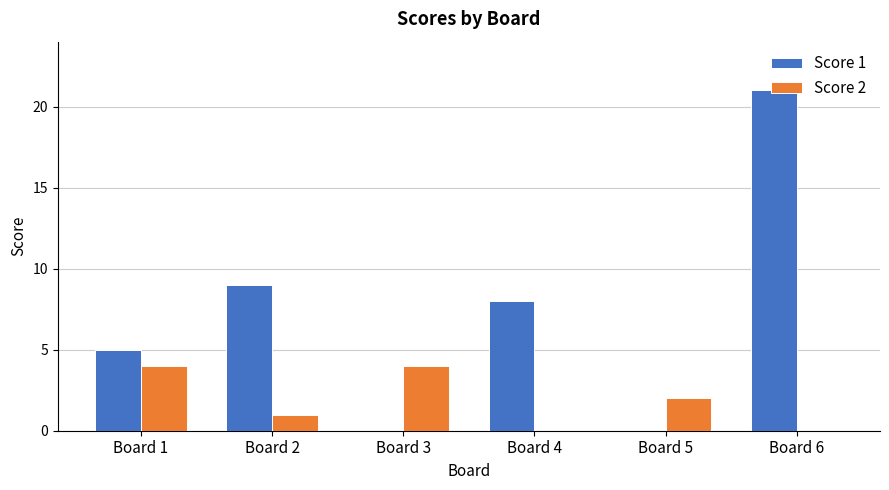

Reading left to right, list all the values displayed in this chart.

Score 1: Board 1=5	Board 2=9	Board 3=0	Board 4=8	Board 5=0	Board 6=21
Score 2: Board 1=4	Board 2=1	Board 3=4	Board 4=0	Board 5=2	Board 6=0